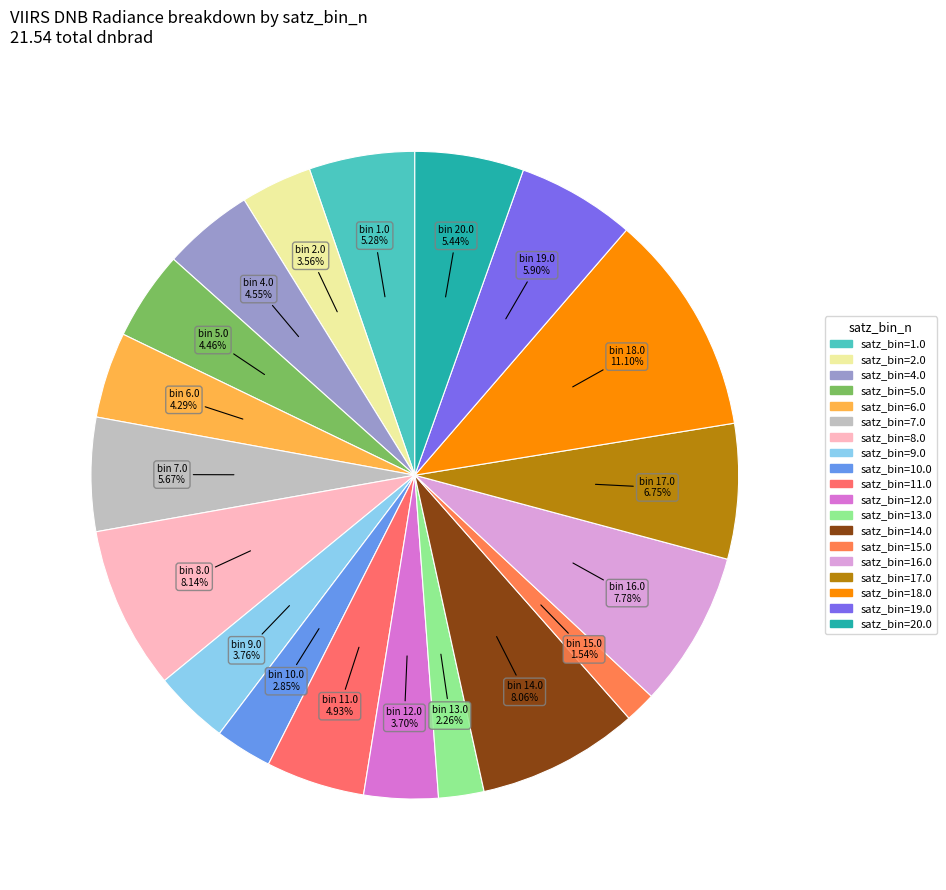

How many segments does this pie chart have?

19